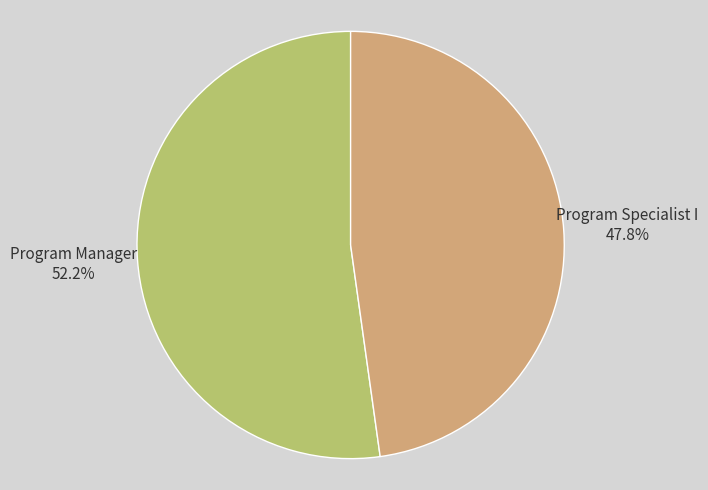

To the nearest percent, what portion does Program Specialist I represent?

48%